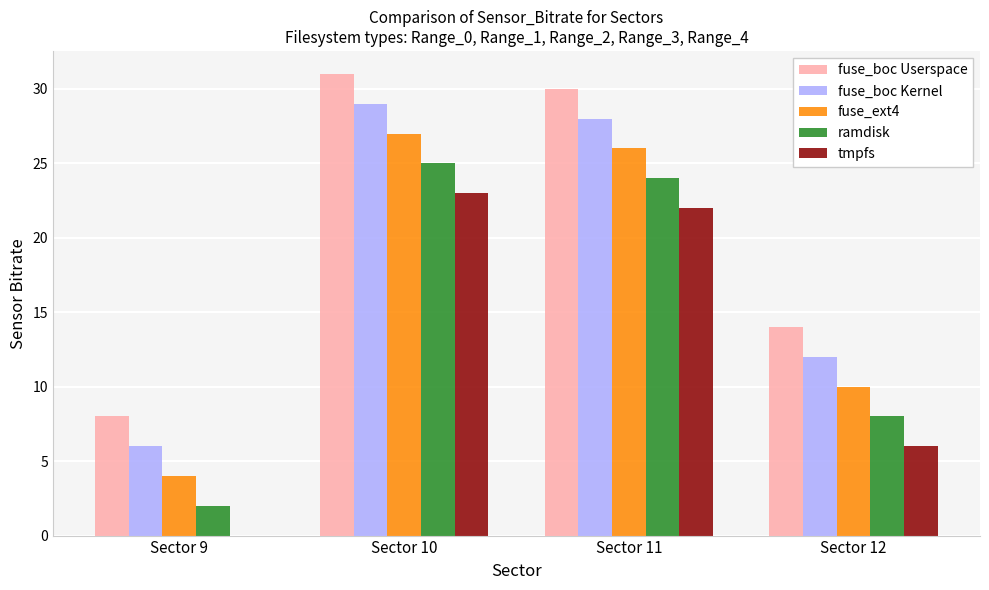

What is the total value across all series at Sector 11?

130